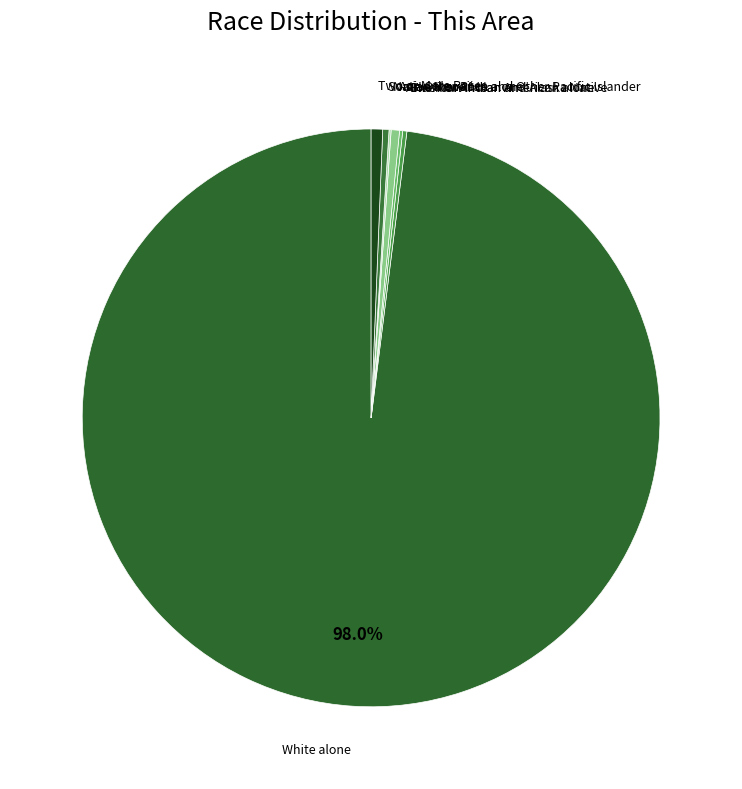

Combined, do Two or More Races and White alone account for over 50%?

Yes